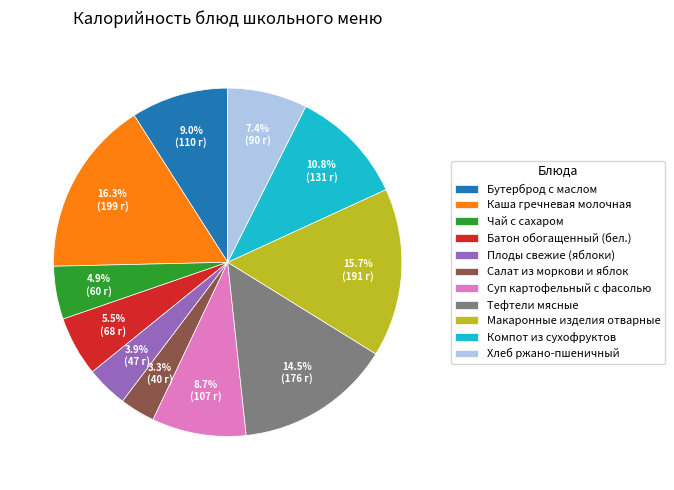

How many slices are in this pie chart?

11